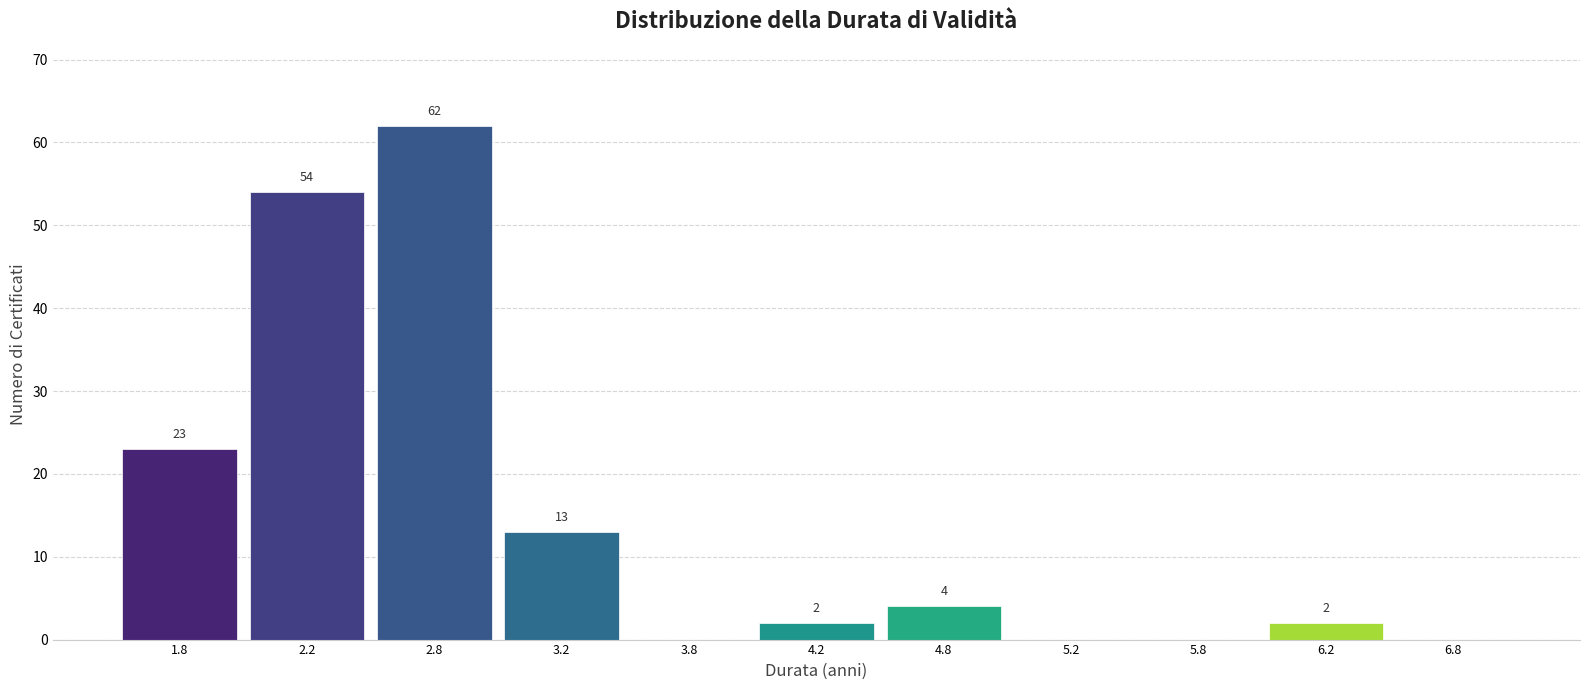

Which range on the x-axis has the tallest bar?

2.5 to 3.0